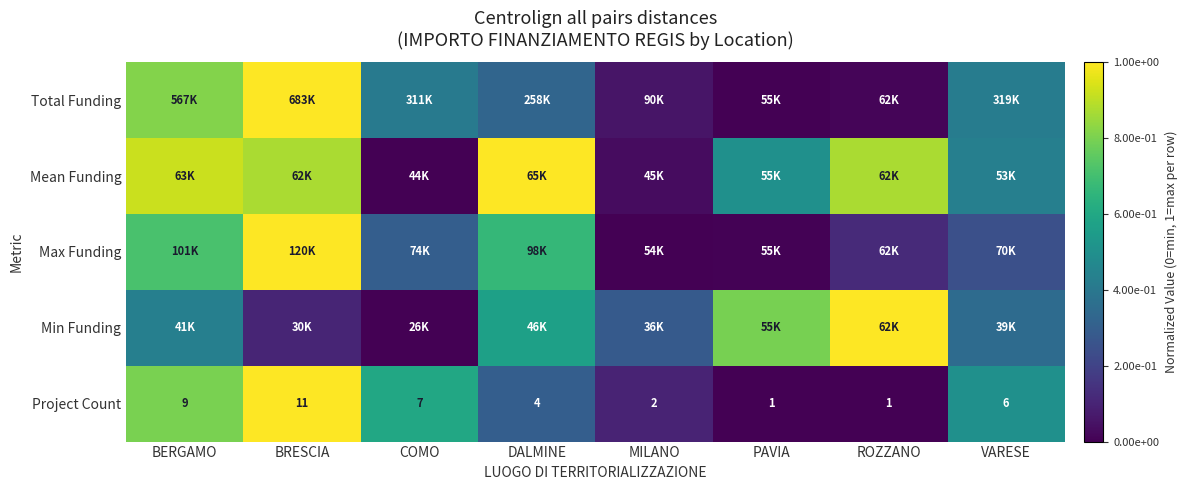

At which category is the sum across all series the highest?

BRESCIA